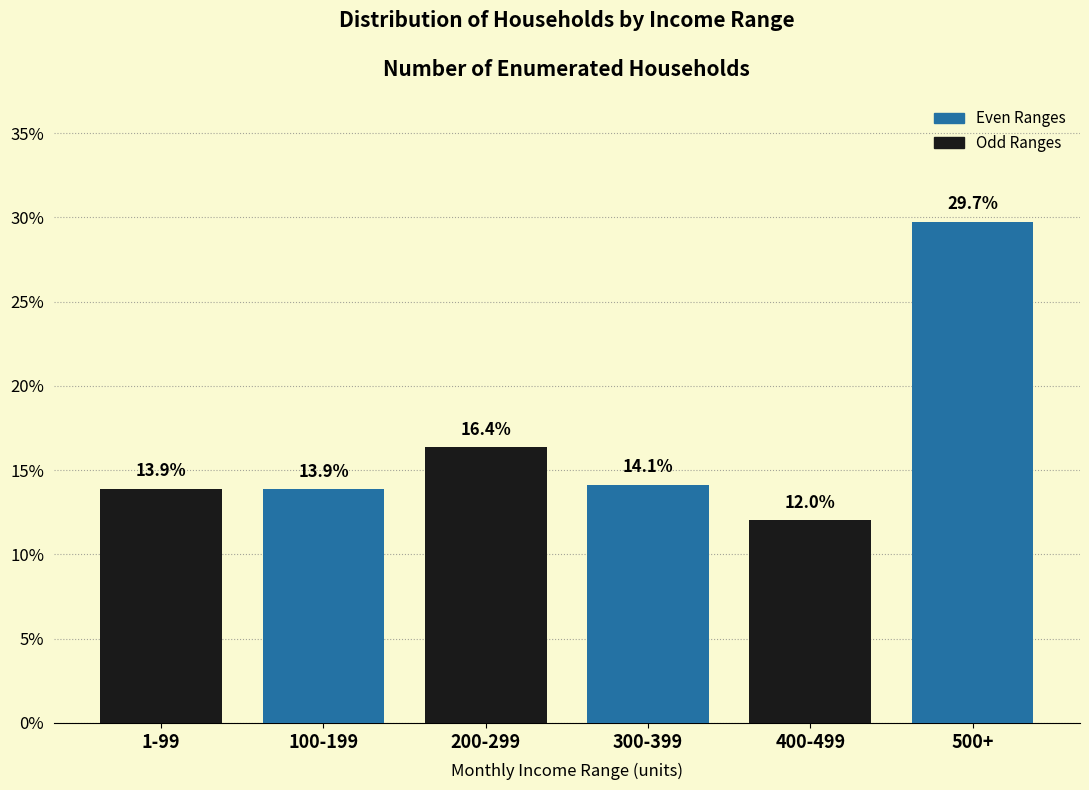

Reading left to right, what are all the values shown in this chart?

13.9	13.9	16.4	14.1	12.0	29.7